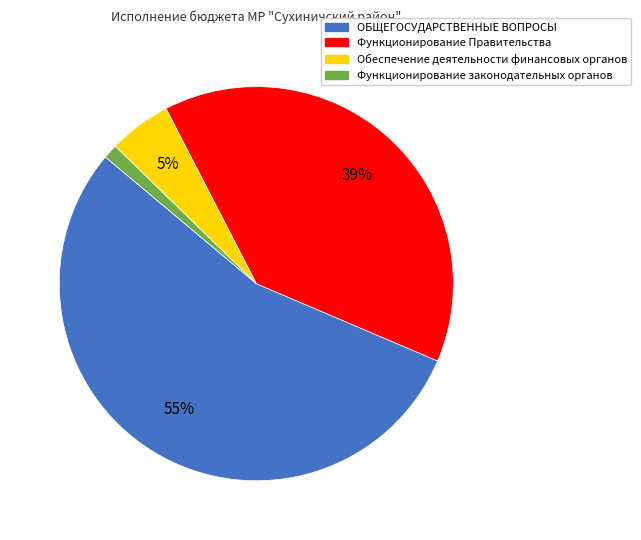

To the nearest percent, what percentage of the pie is Функционирование Правительства?

39%